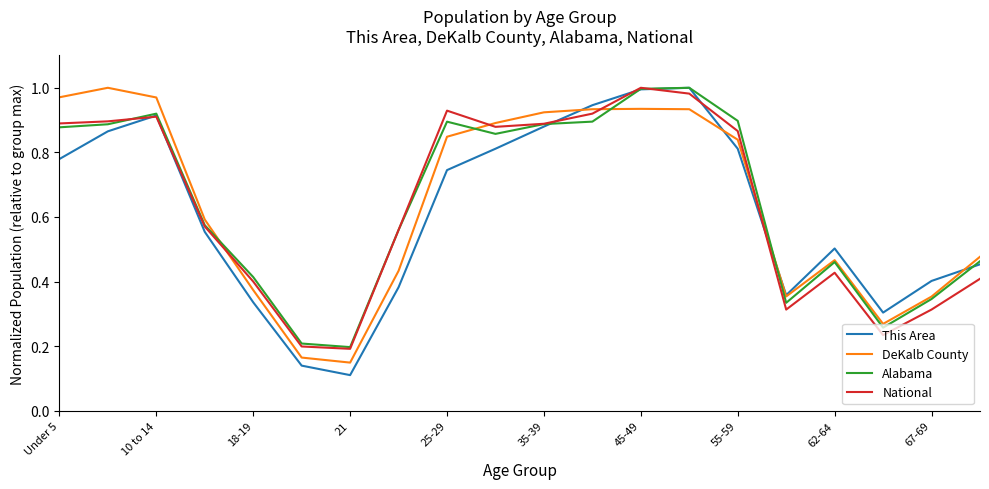

How many times do National and DeKalb County cross each other?

4